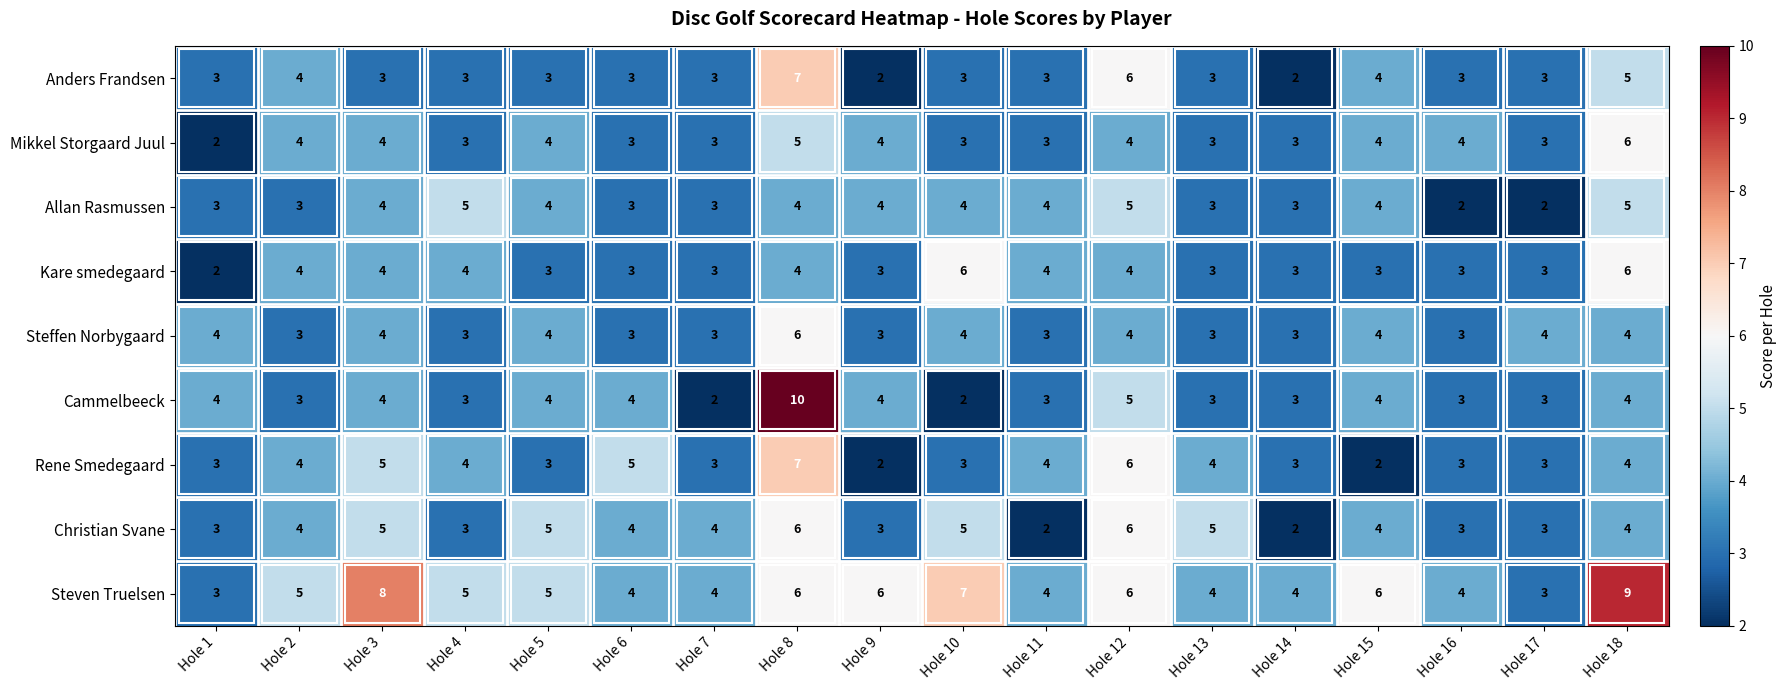

Which series changed the most between Hole 4 and Hole 14?

Allan Rasmussen